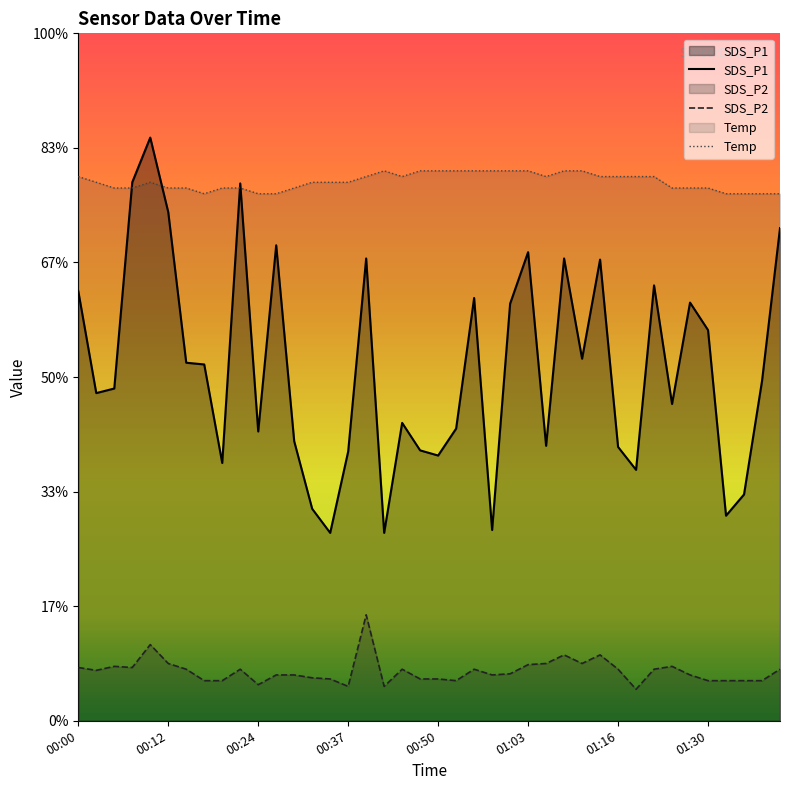

How many data points in SDS_P1 are above 5?

26